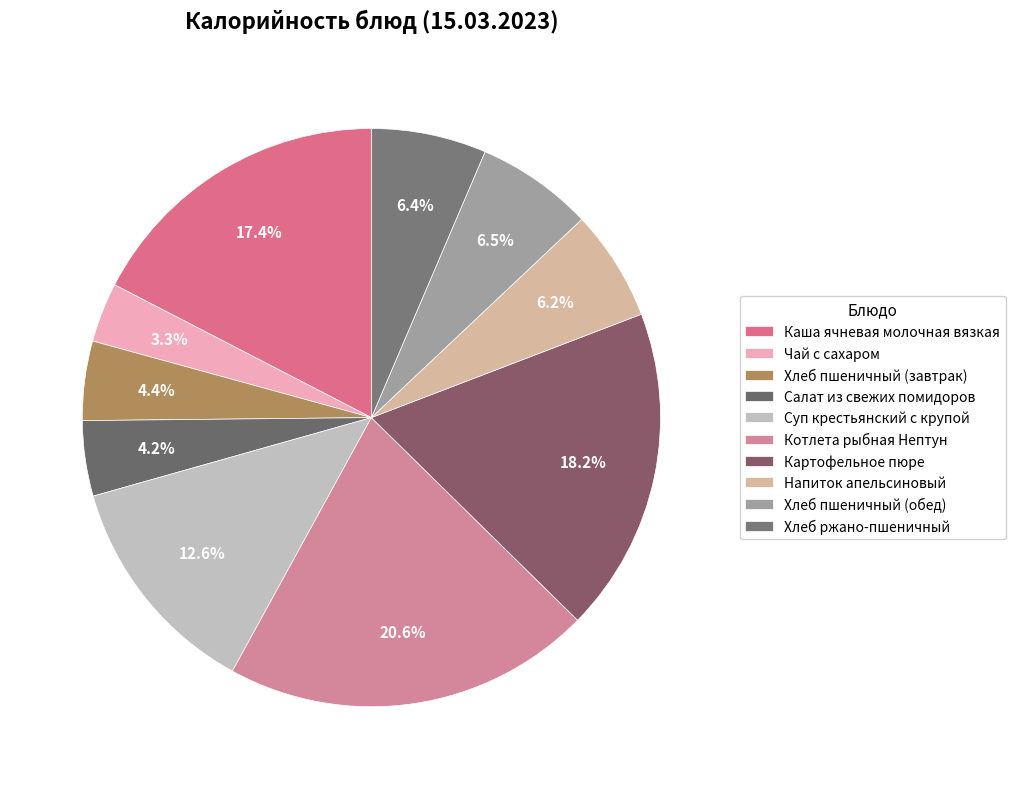

Which has a higher value, Чай с сахаром or Хлеб пшеничный (обед)?

Хлеб пшеничный (обед)